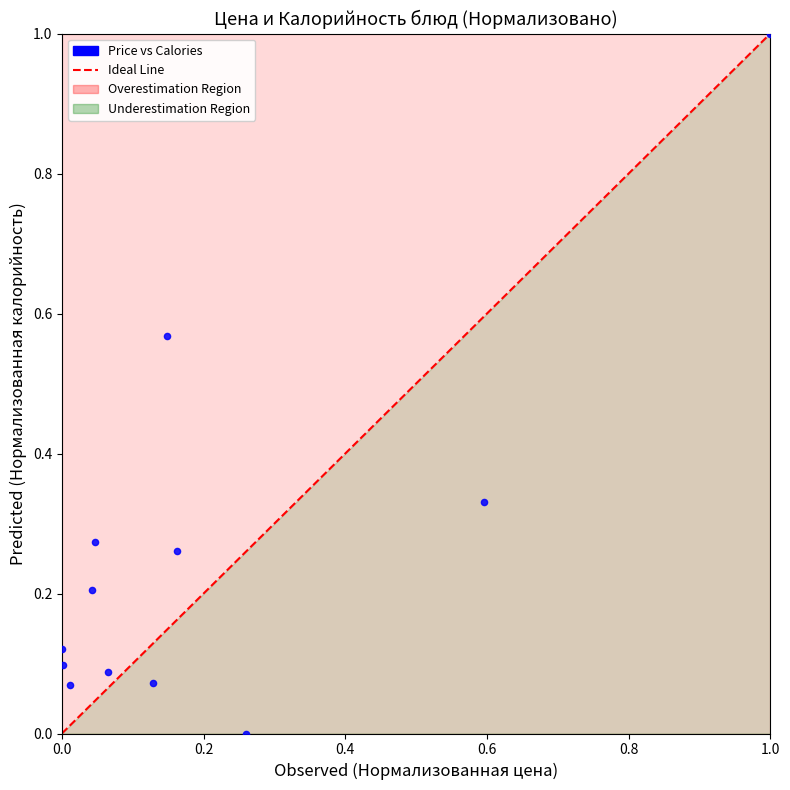

What is the range of X values (max minus min)?

1.0